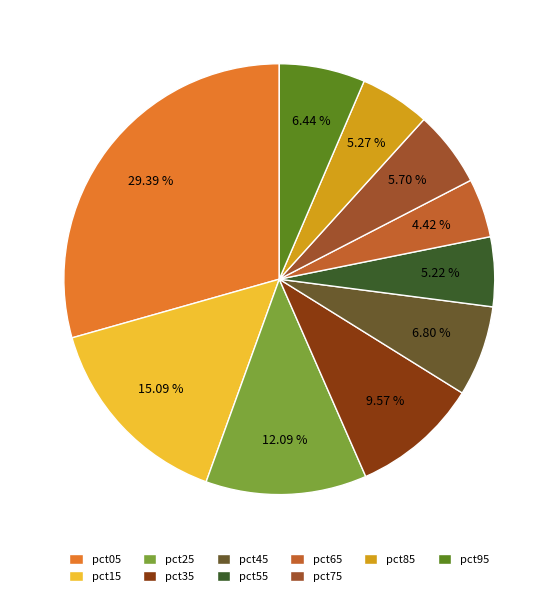

Is there a majority slice in this chart?

No